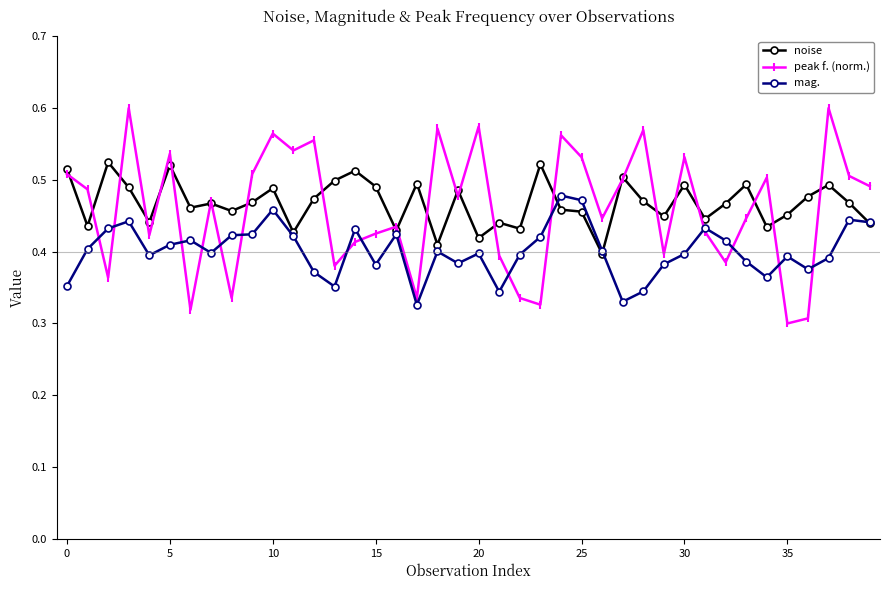

At how many categories does at least one series exceed 0?

40